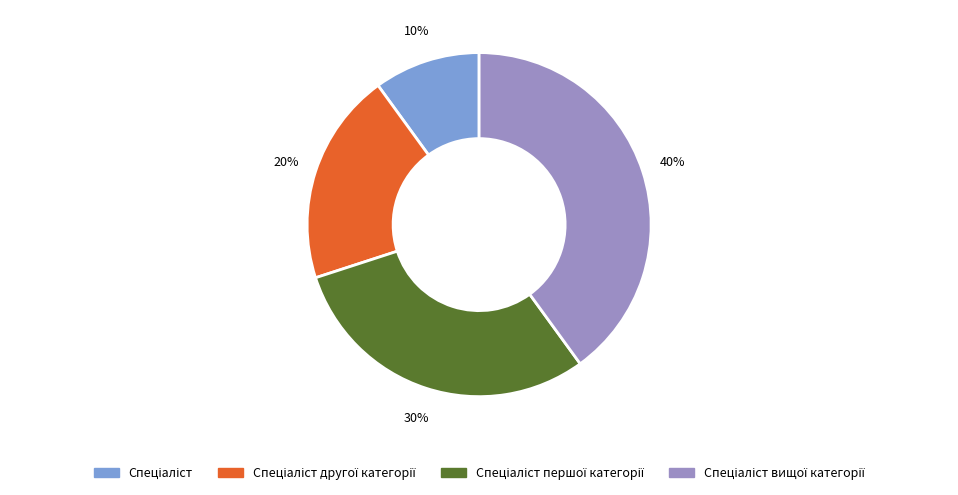

To the nearest percent, what is the difference between the largest and smallest slice percentages?

30%